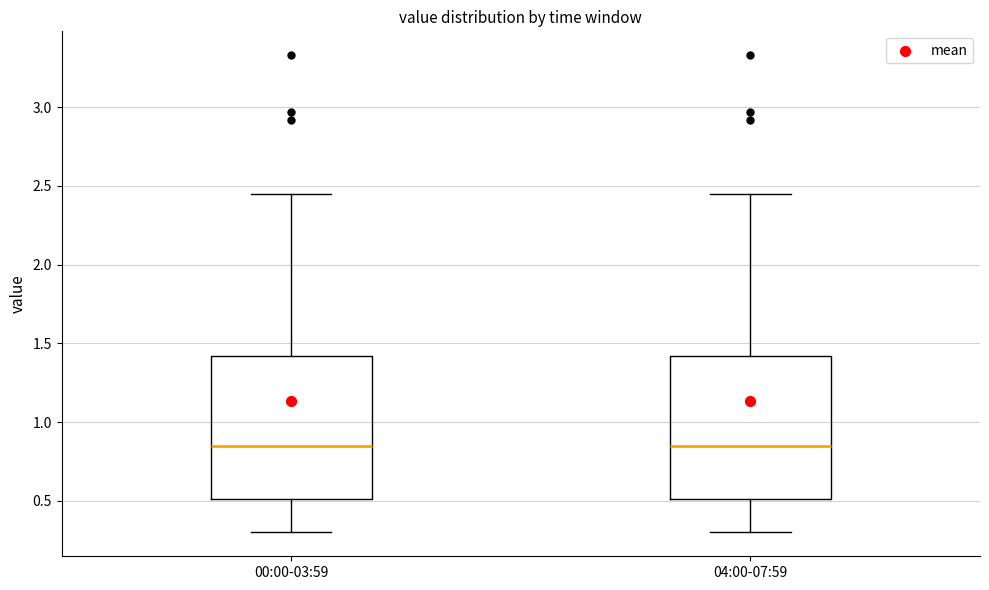

Reading left to right, transcribe this box plot: for each box, give where its median line is, the range the box spans, and where its two whiskers end, as read against the y-axis. The values are not printed on the chart, so give them approximately, as read against the axis.

00:00-03:59: median 0.85, box 0.50 to 1.40, whiskers 0.30 to 2.45
04:00-07:59: median 0.85, box 0.50 to 1.40, whiskers 0.30 to 2.45